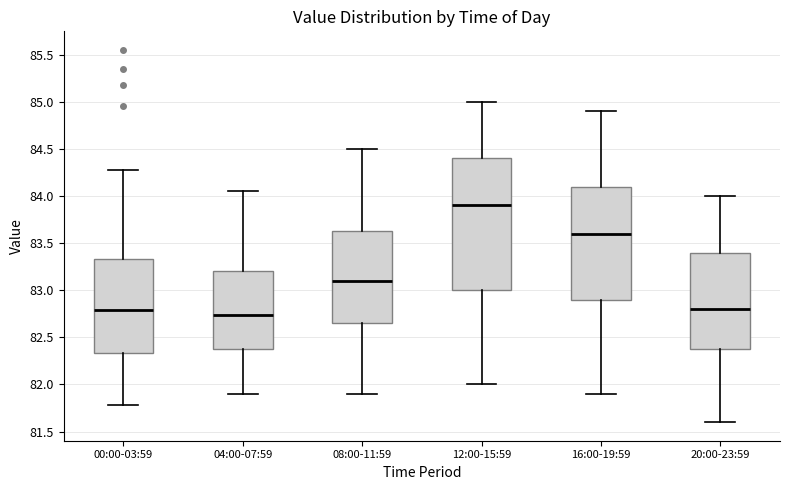

Reading left to right, read every box against the y-axis: the position of its median line, the range the box covers, and the ends of its whiskers. The values are not printed on the chart, so give them approximately, as read against the axis.

00:00-03:59: median 82.80, box 82.35 to 83.35, whiskers 81.80 to 84.30
04:00-07:59: median 82.75, box 82.40 to 83.20, whiskers 81.90 to 84.05
08:00-11:59: median 83.10, box 82.65 to 83.65, whiskers 81.90 to 84.50
12:00-15:59: median 83.90, box 83.00 to 84.40, whiskers 82.00 to 85.00
16:00-19:59: median 83.60, box 82.90 to 84.10, whiskers 81.90 to 84.90
20:00-23:59: median 82.80, box 82.40 to 83.40, whiskers 81.60 to 84.00